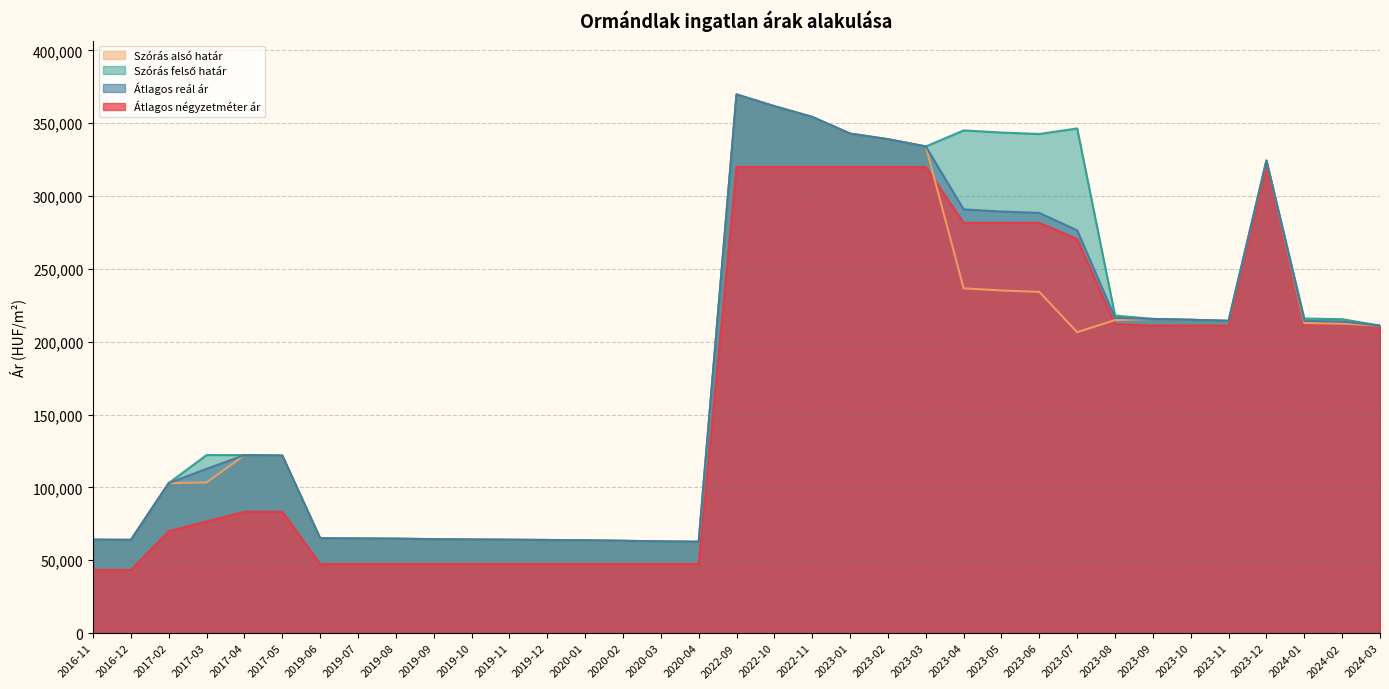

Where do Átlagos négyzetméter ár and Szórás alsó határ first cross each other?

2023-03 and 2023-04